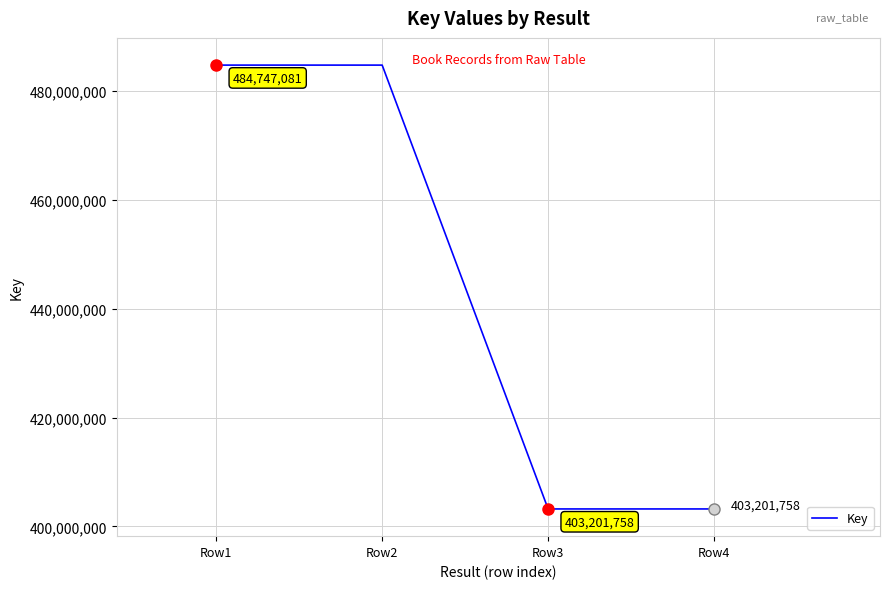

What is the difference between the second highest and minimum values?

81545323